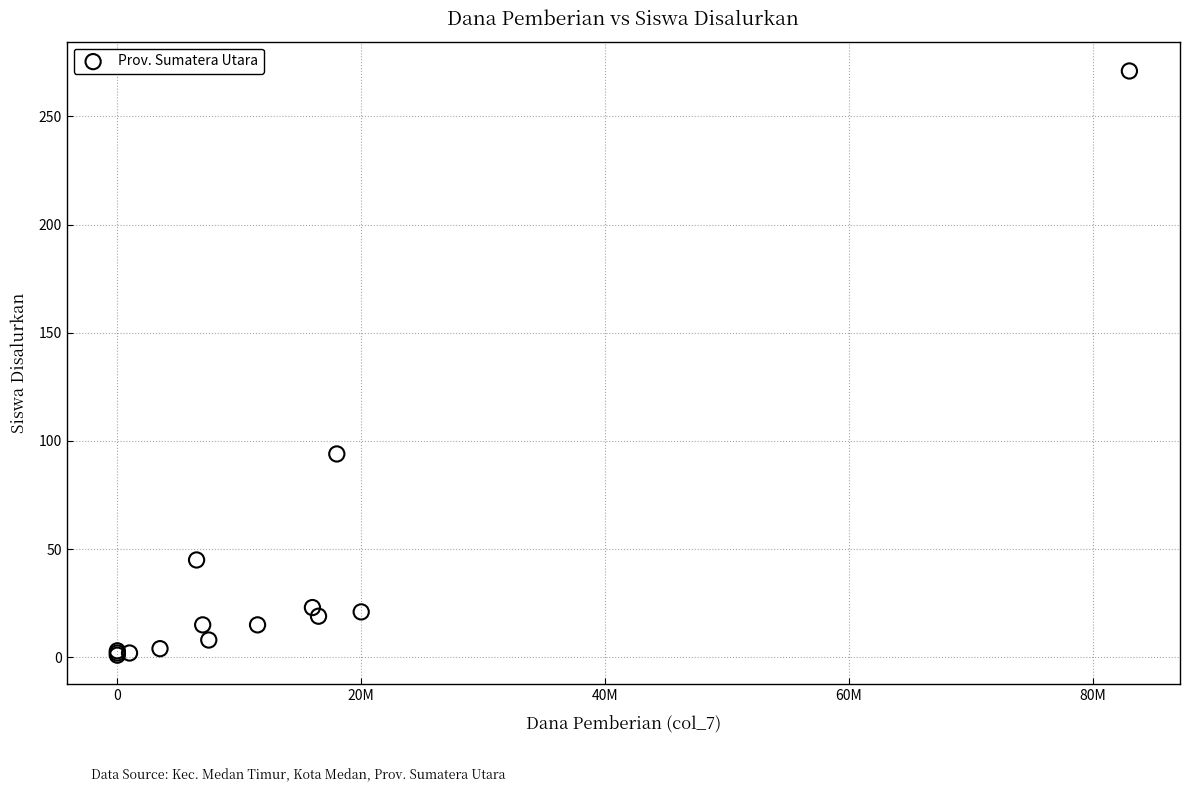

What Y value in the scatter plot is closest to 136?

94